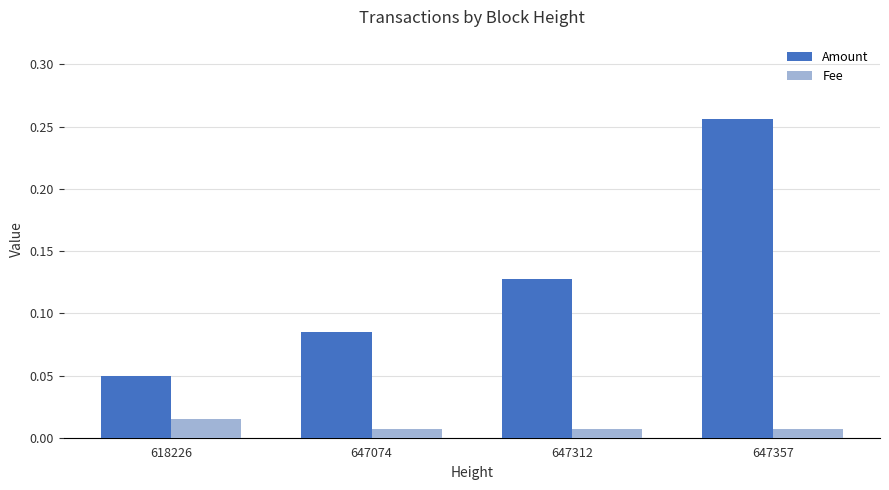

What is the difference between the maximum and minimum values in the Amount series?

0.2